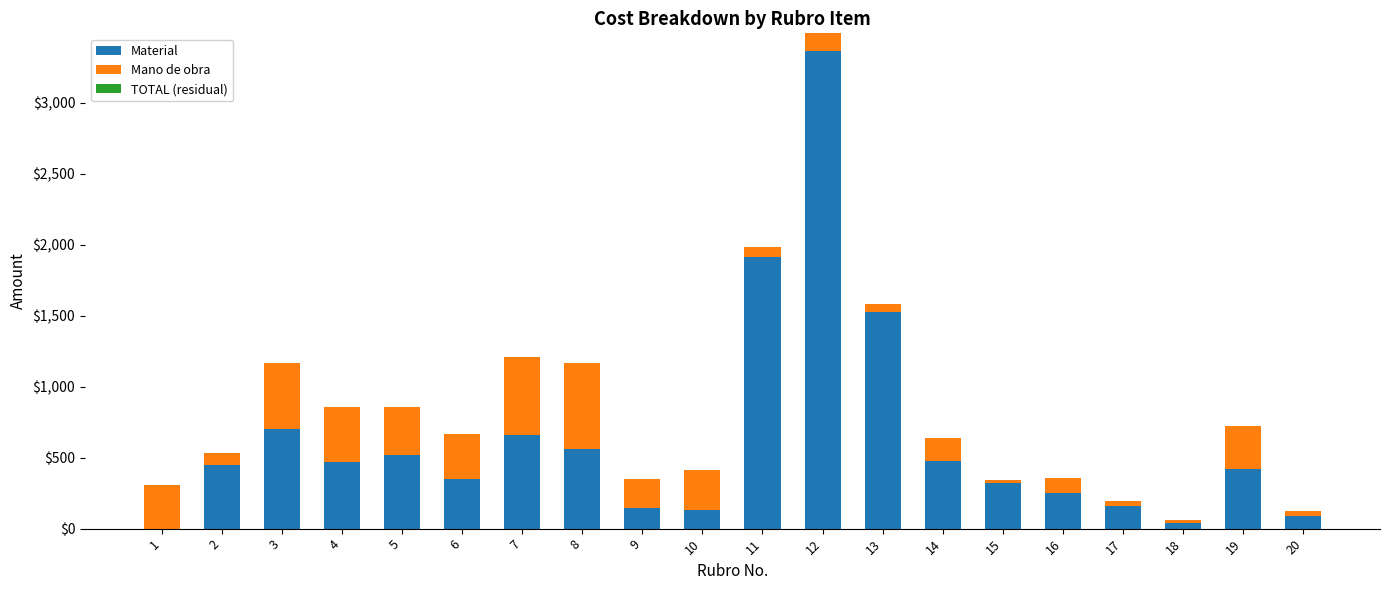

The value of Material at 16 is 251.8. True or false?

True